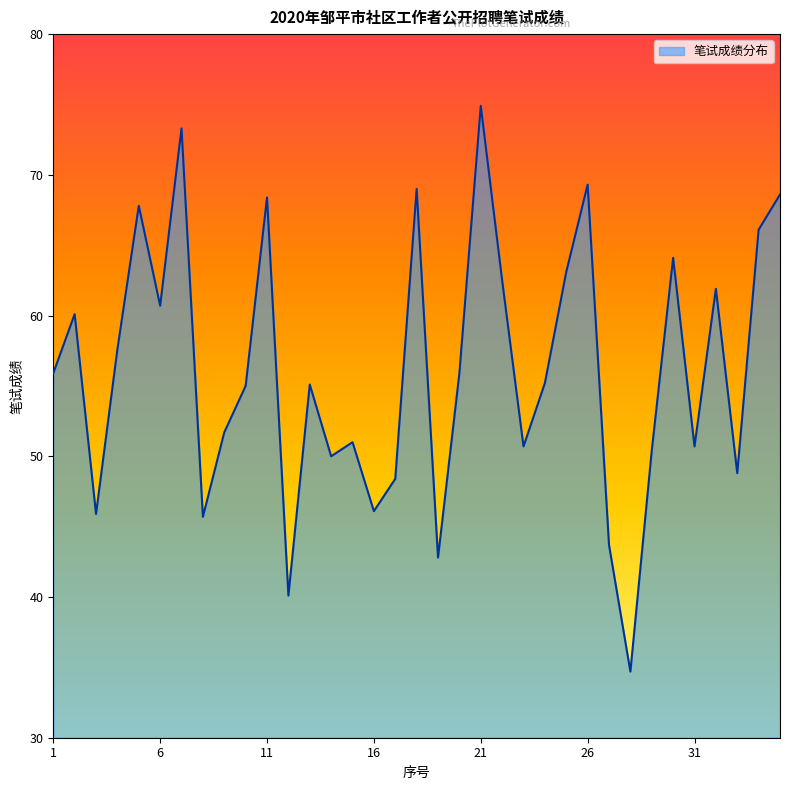

What is the greatest value displayed?

74.9